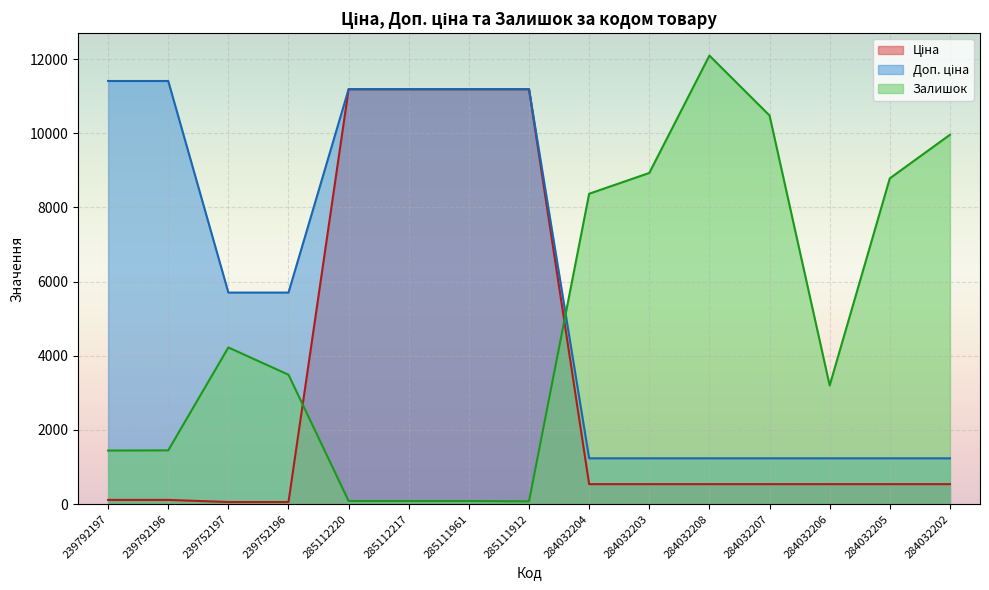

Where is Залишок nearest to the value 6085?

239752197